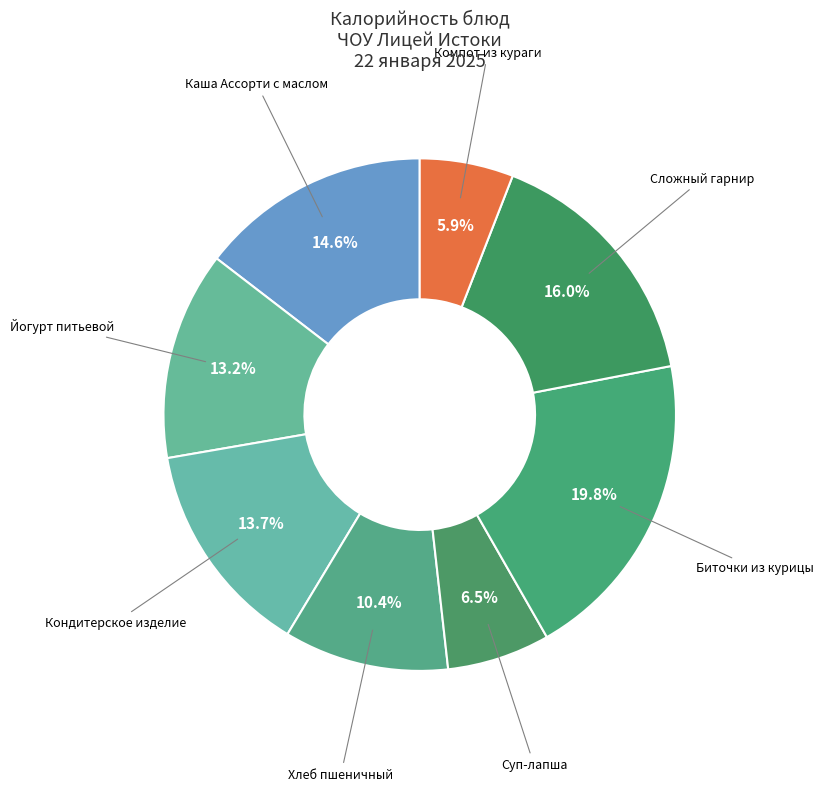

What percentage is the Биточки из курицы slice, to the nearest percent?

20%